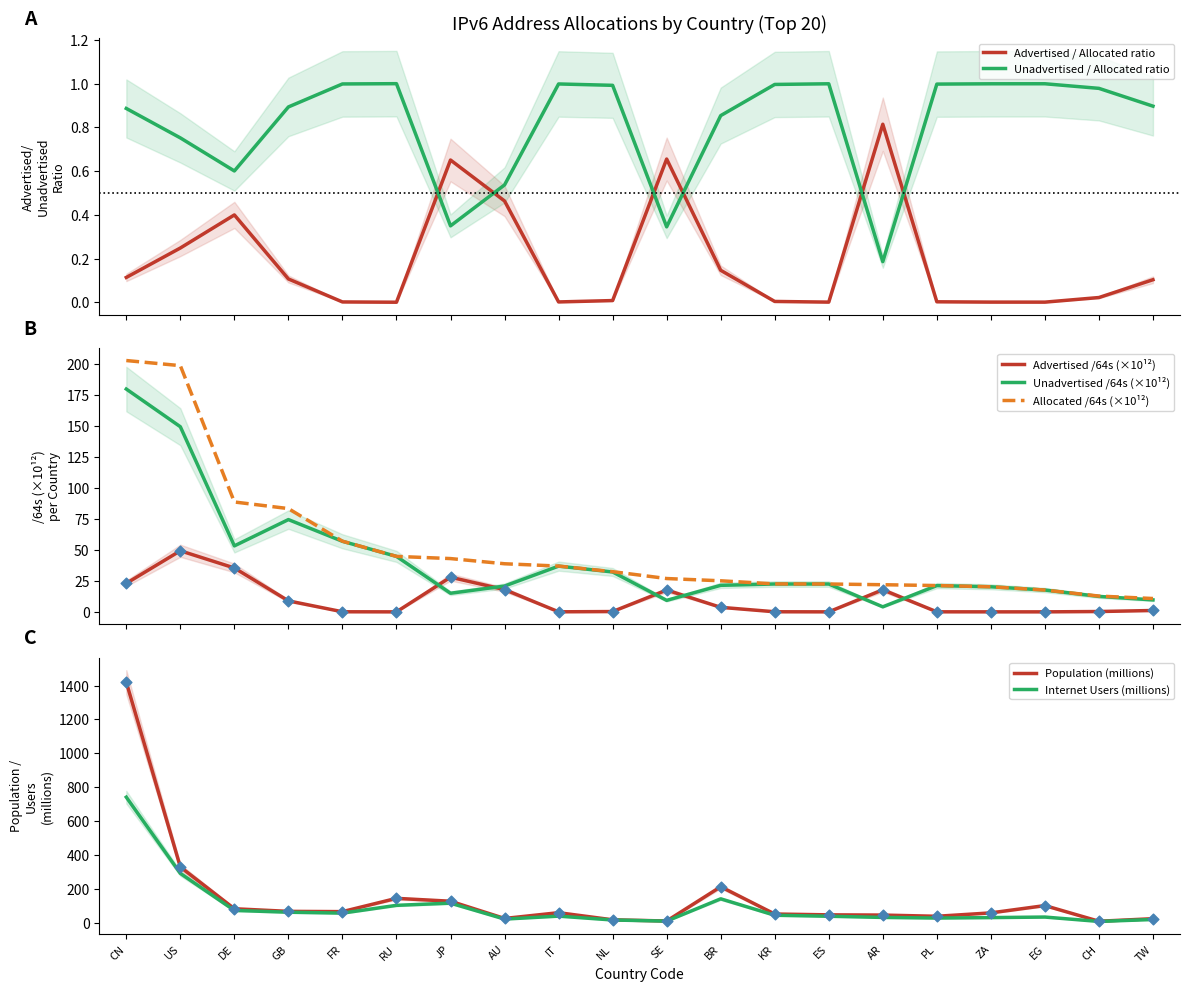

True or false: Advertised /64s (×10¹²) and Unadvertised /64s (×10¹²) cross at least once.

True